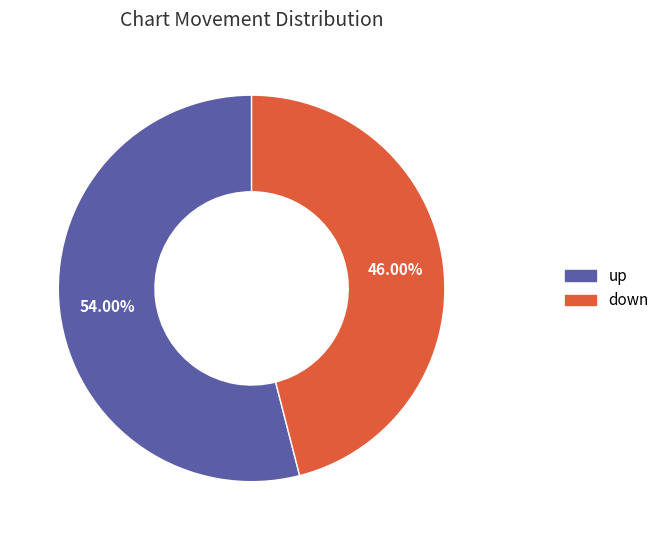

Which has a higher value, down or up?

up